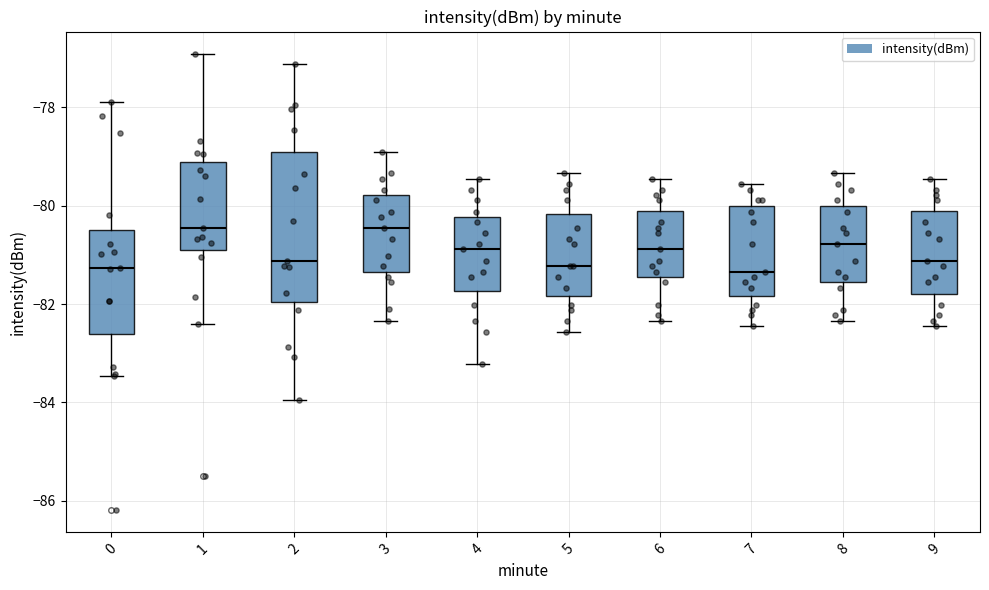

Comparing the boxes themselves (not the whiskers), which one is the tallest?

2